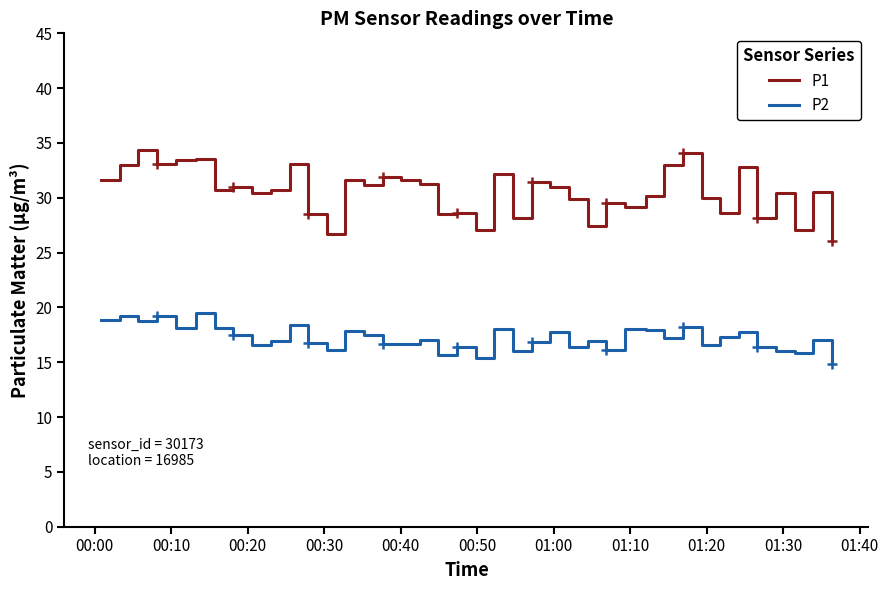

What is the maximum value for P2?

19.5